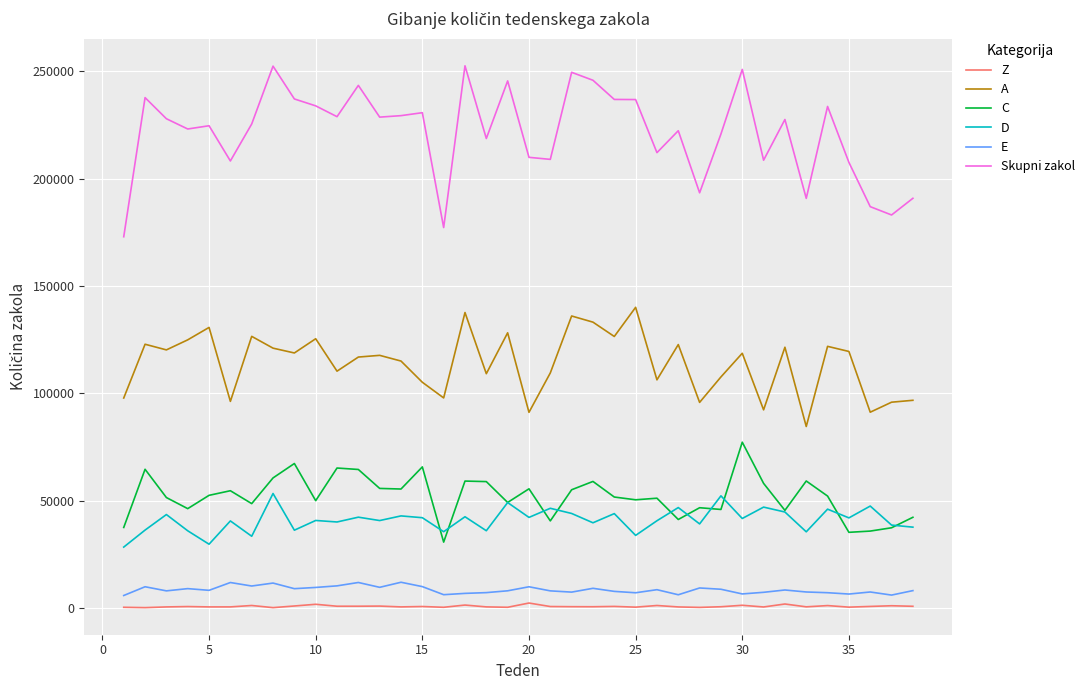

True or false: A and Z intersect in this chart.

False